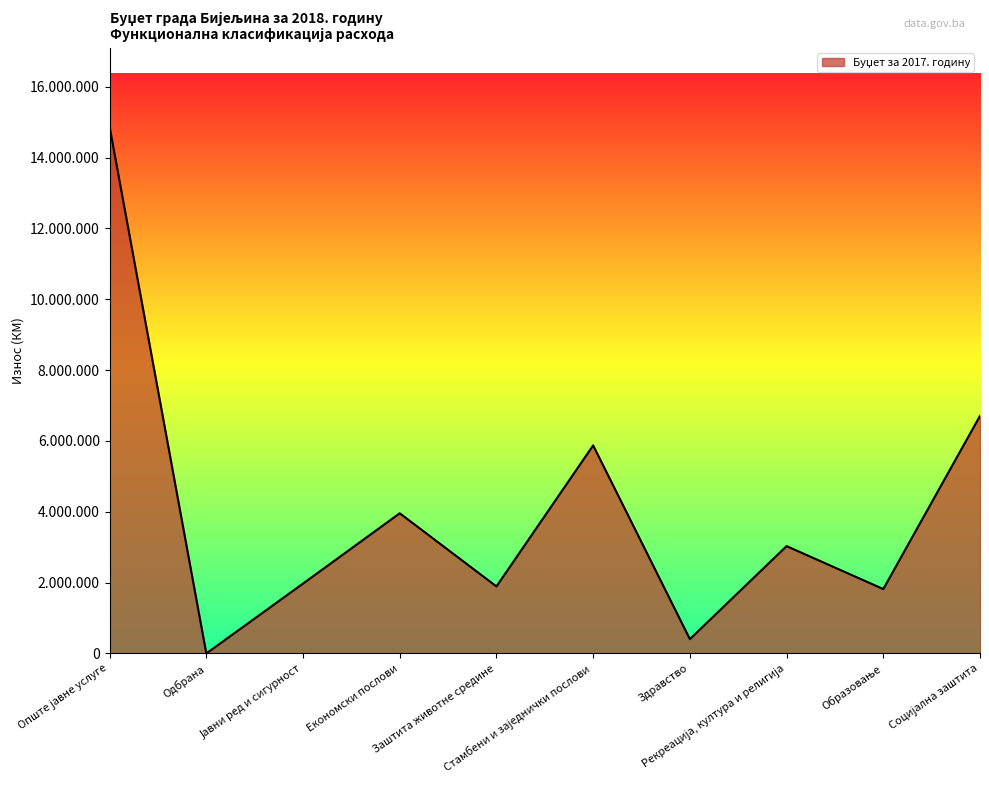

Does the chart display data point markers on the line(s)?

No